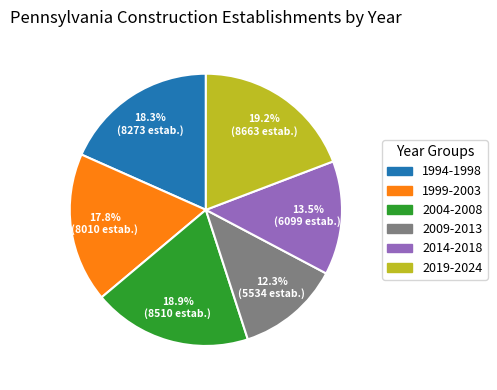

Does any single category account for the majority?

No